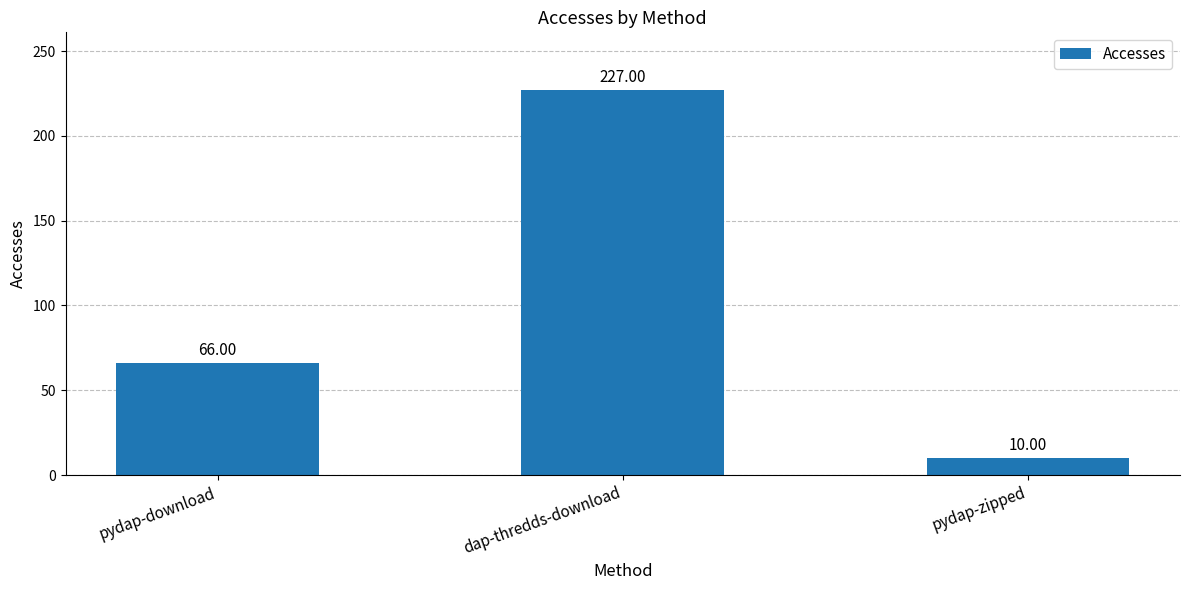

Which category has the lowest value across all series?

pydap-zipped